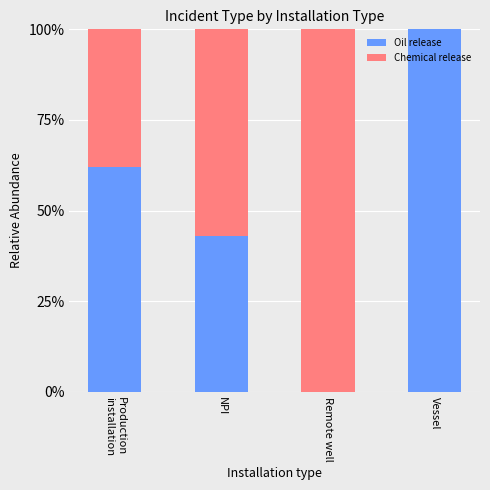

What is the sum of all Oil release values?

204.9